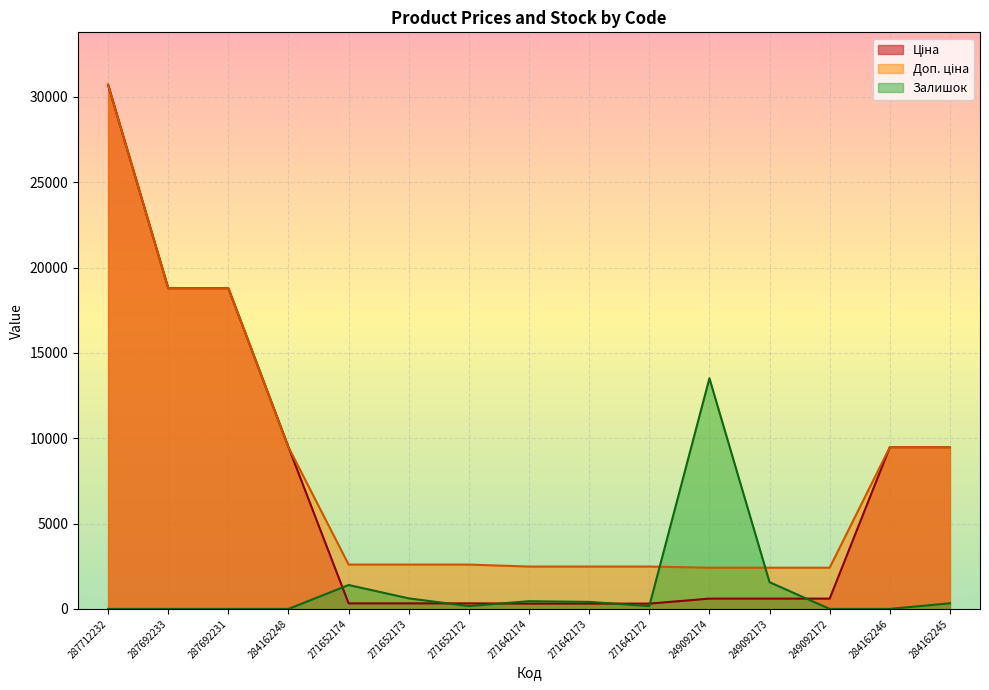

True or false: Ціна has more than 0 interior local peaks.

False